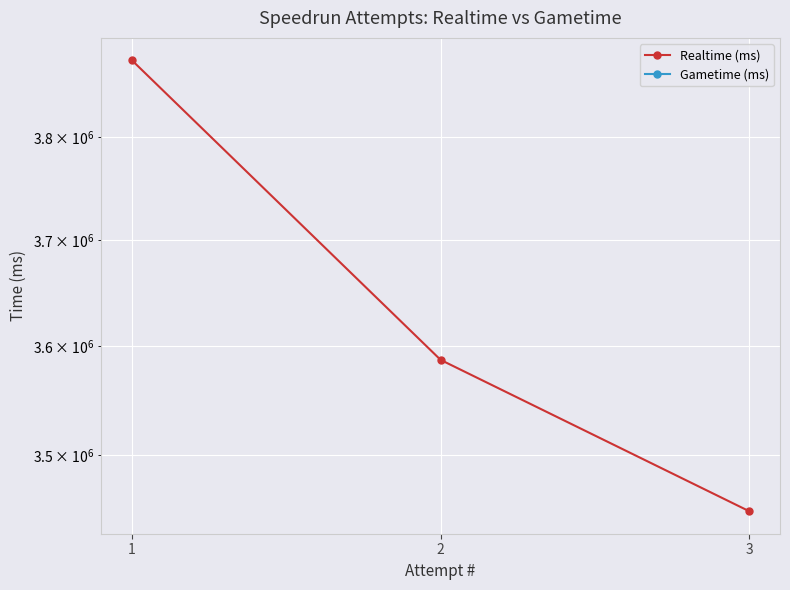

What is the total value across all series at 3?

3449601